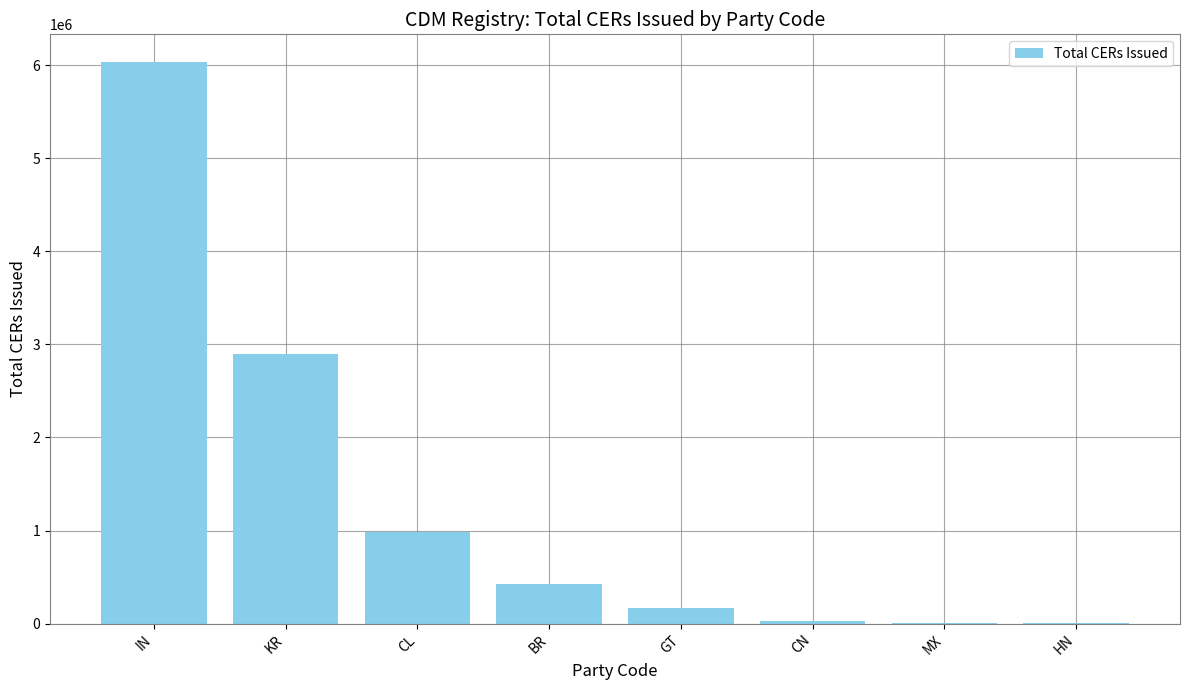

How many series are shown in this chart?

1